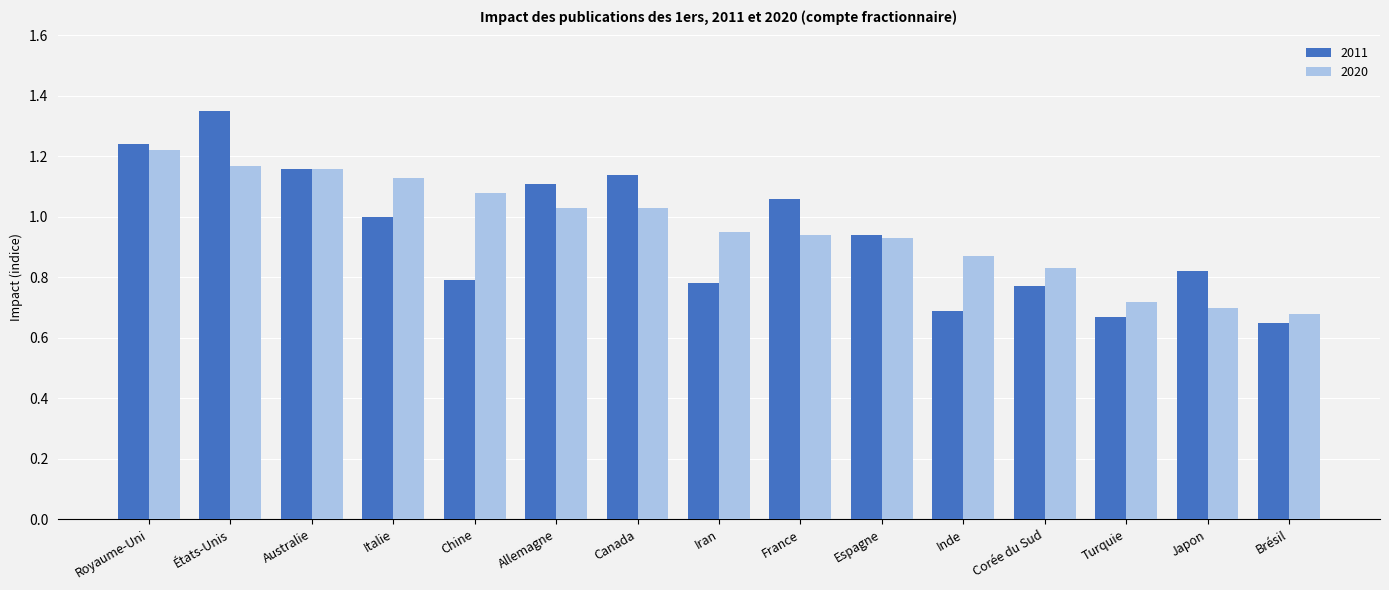

Which series has the largest total across all categories?

2020